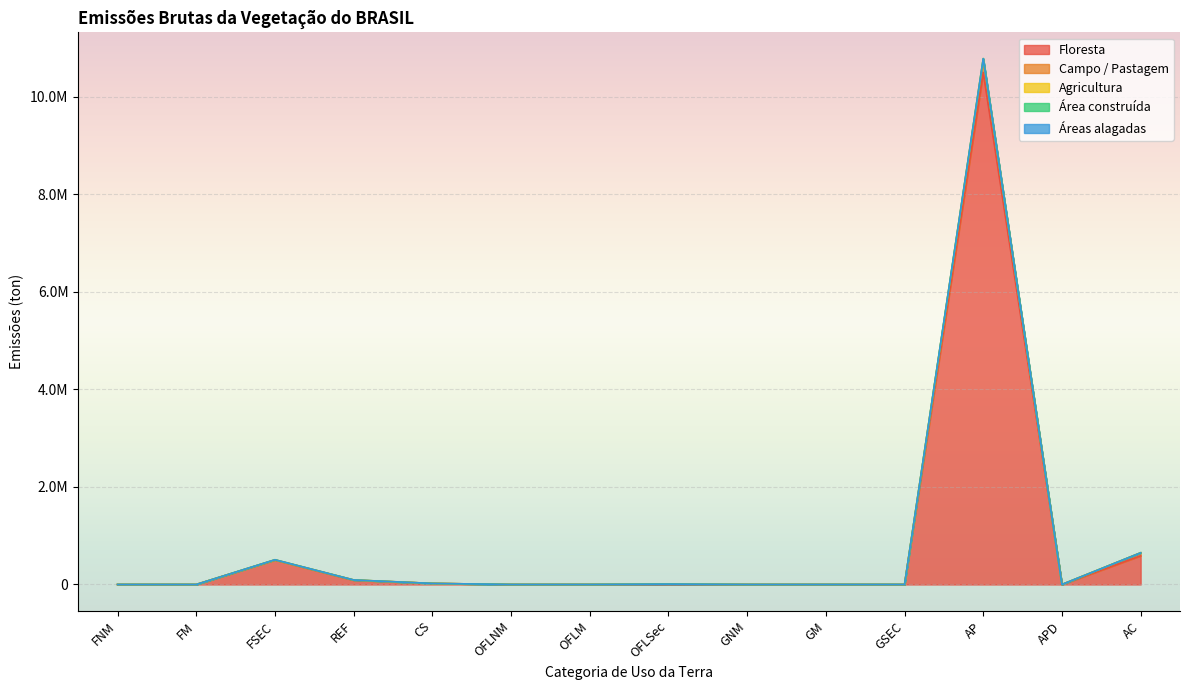

Which has a higher value, GM or GNM?

GM